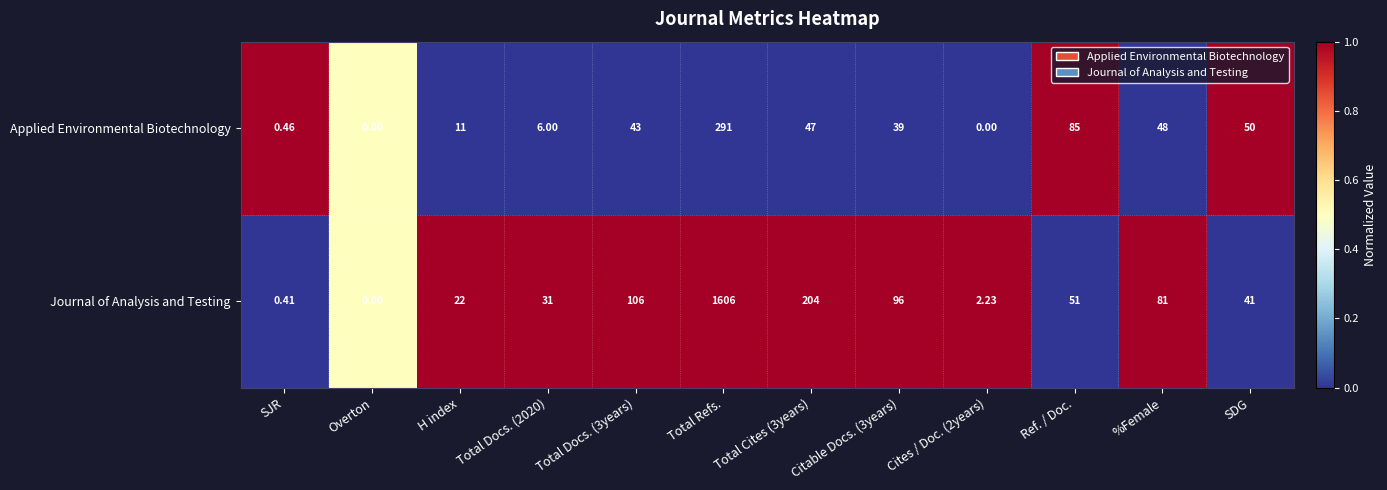

At which label does Journal of Analysis and Testing reach its peak?

Total Refs.